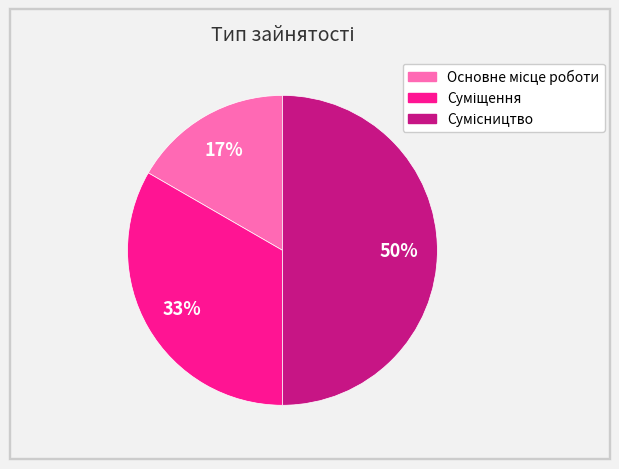

To the nearest percent, what is the average slice percentage?

33%